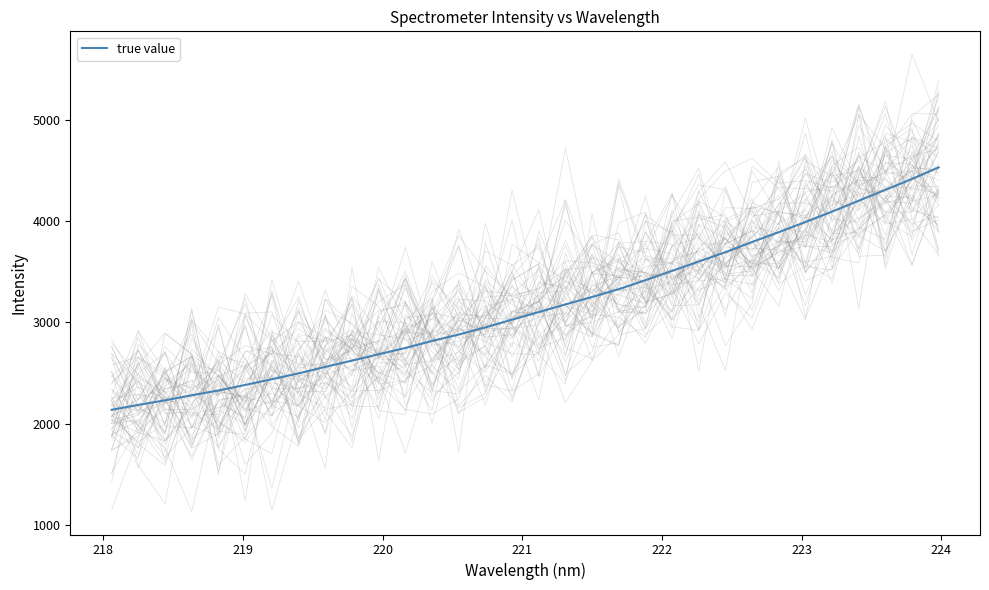

Is this an area chart (filled region under the line)?

No